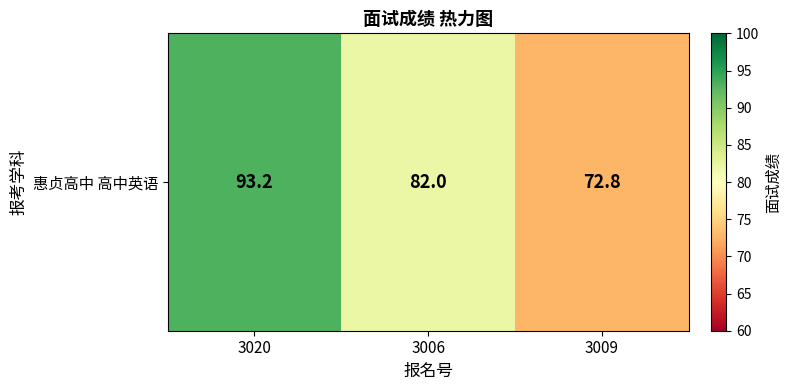

What is the minimum value shown in the chart?

72.8